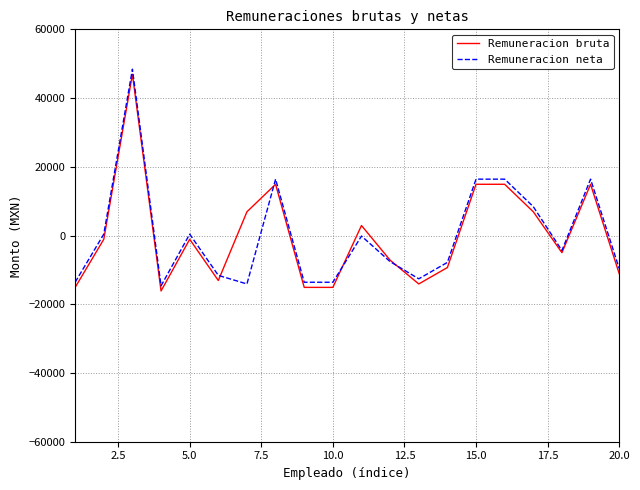

What is the highest value of the Remuneracion neta series?

48405.0